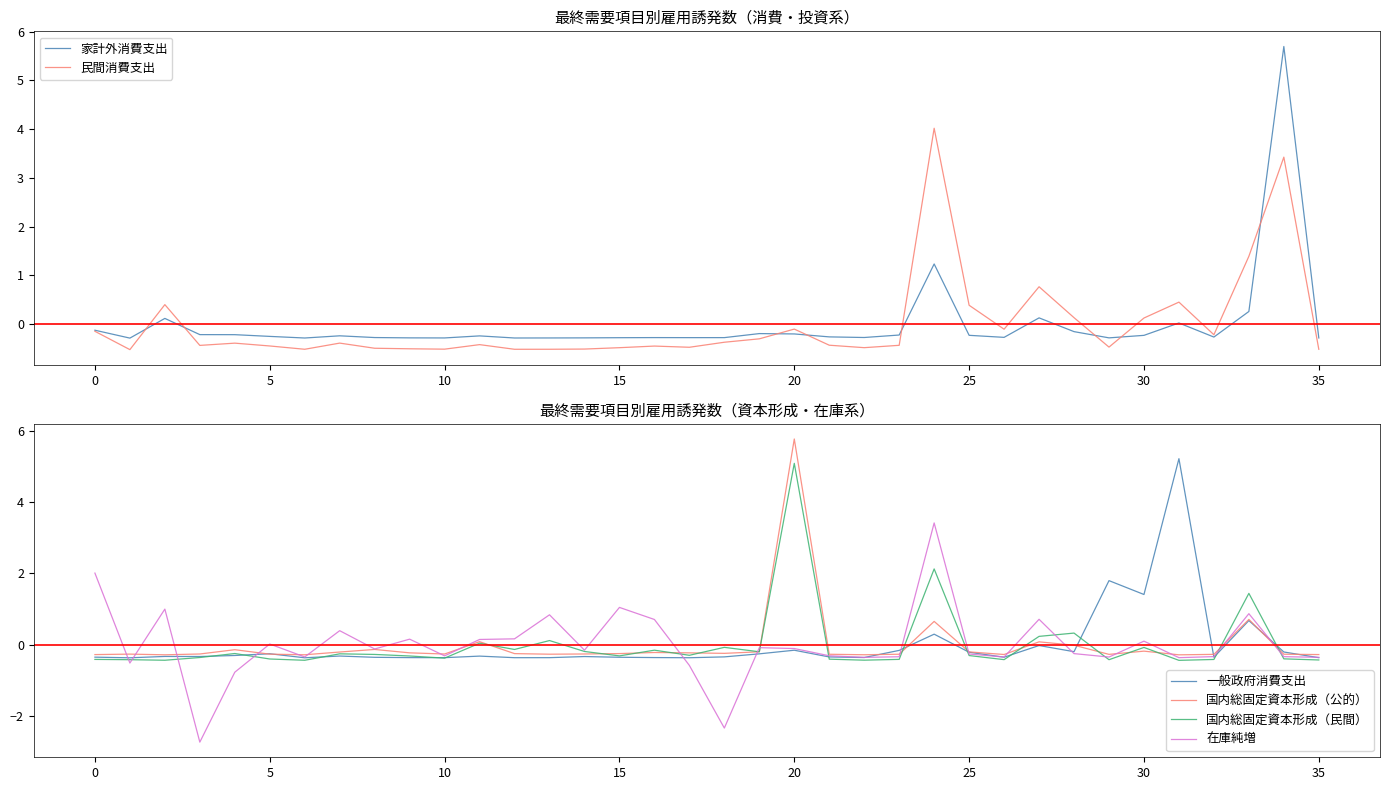

What is the label of the 36th point from the left?

35